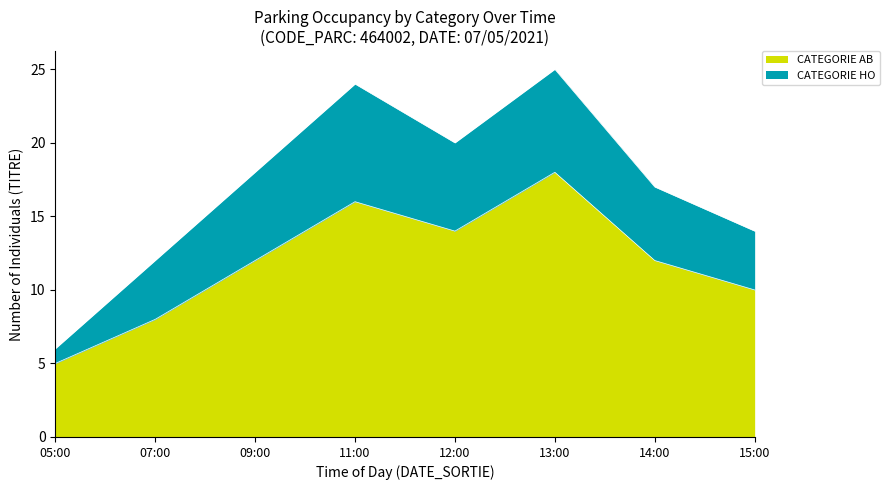

At which label does CATEGORIE AB reach its minimum?

05:00